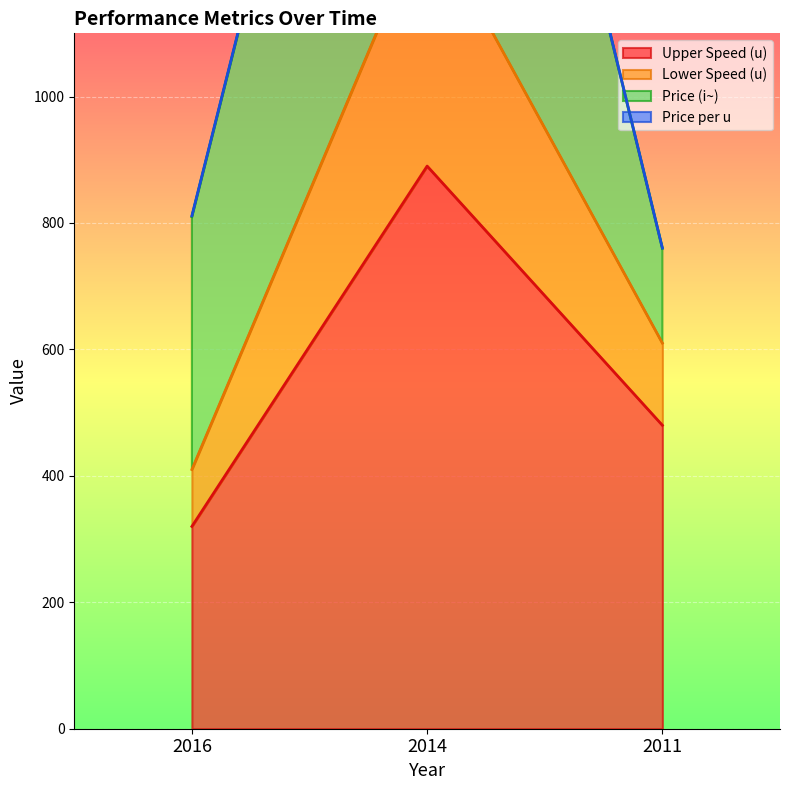

Where is Upper Speed (u) nearest to the value 605?

2011